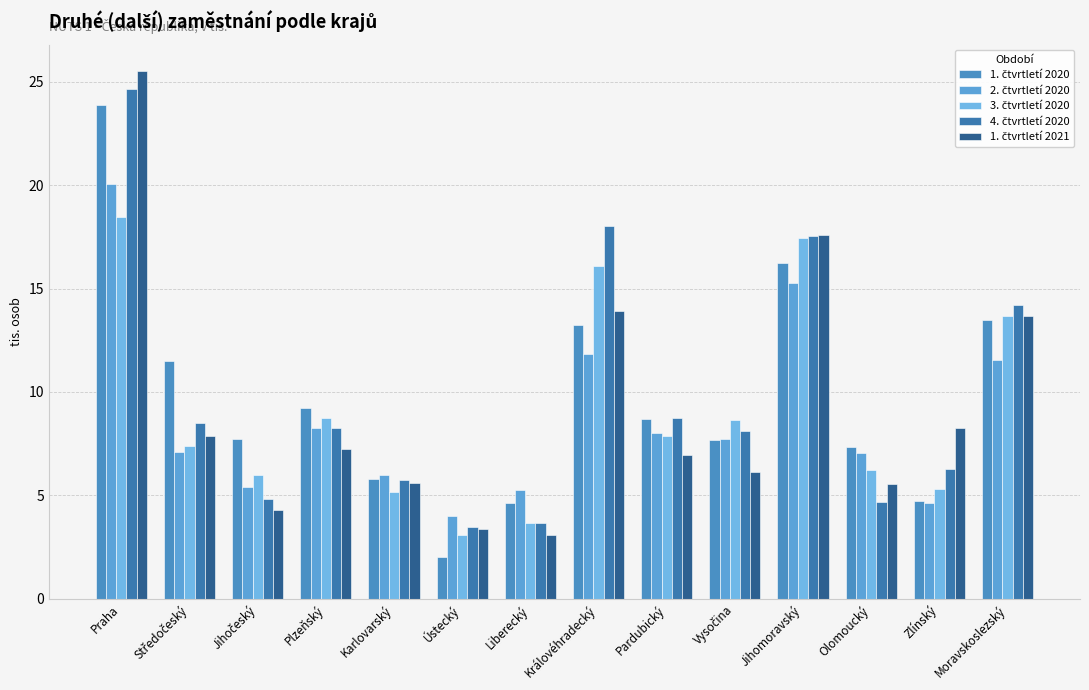

Which series has the widest spread of values?

1. čtvrtletí 2021